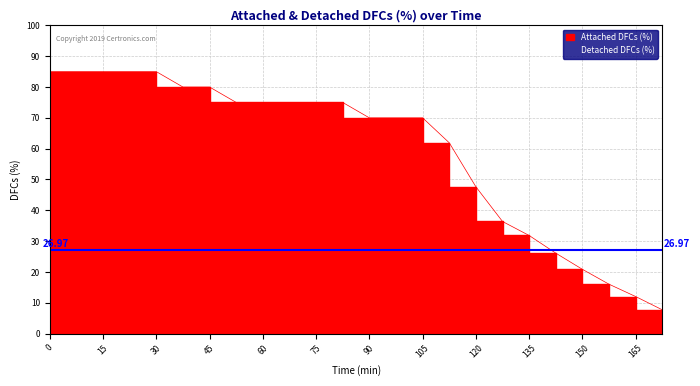

At which label is the value closest to 46?

120